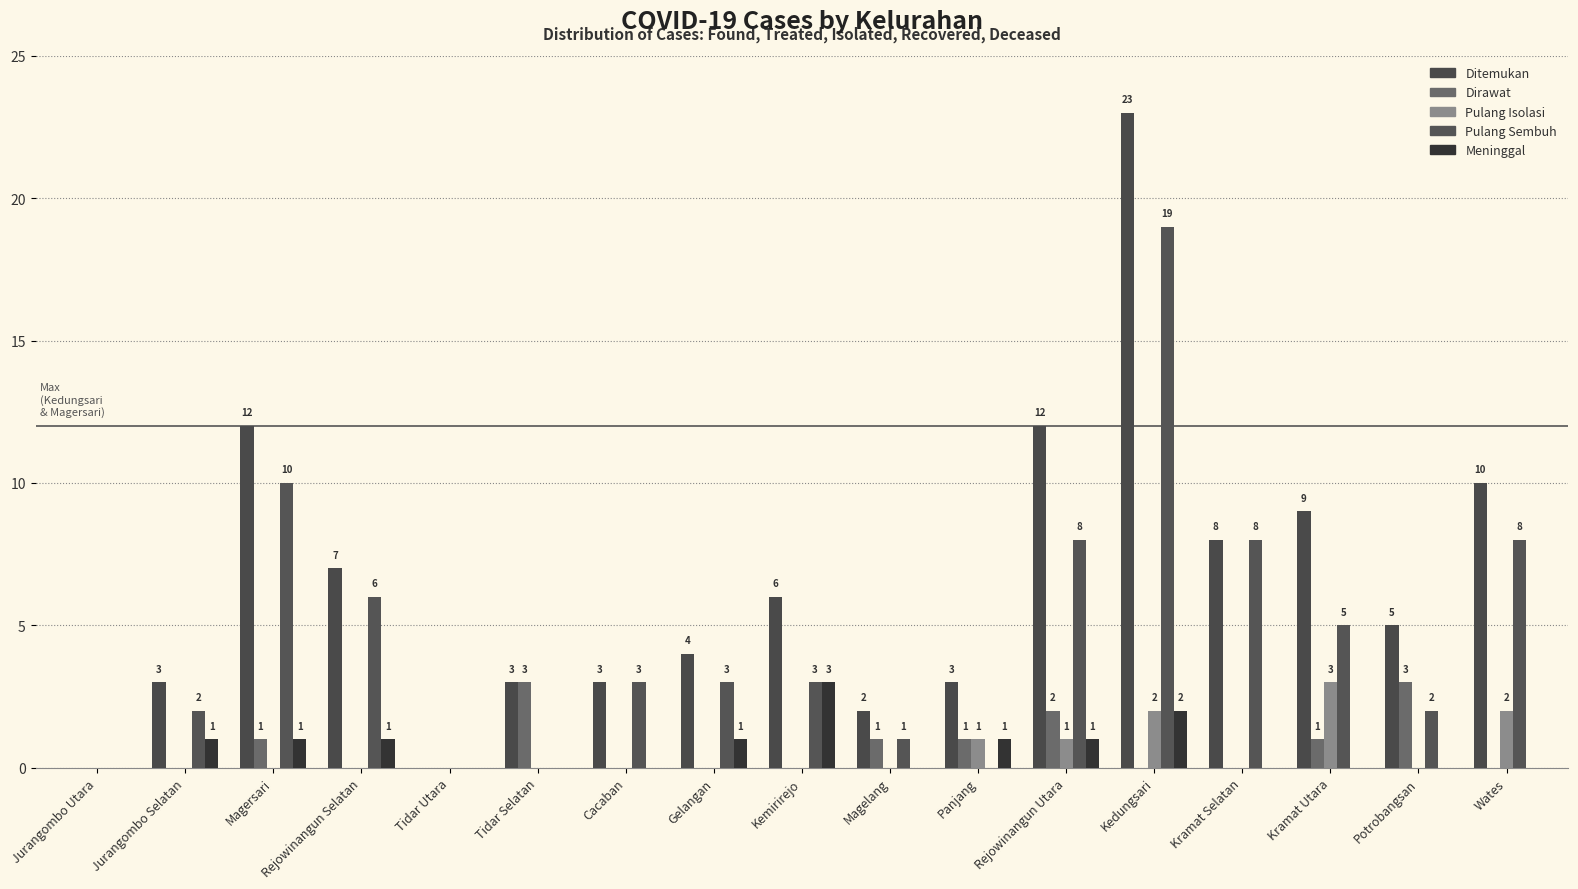

Rank the categories by Meninggal value from highest to lowest.

Kemirirejo, Kedungsari, Jurangombo Selatan, Magersari, Rejowinangun Selatan, Gelangan, Panjang, Rejowinangun Utara, Jurangombo Utara, Tidar Utara, Tidar Selatan, Cacaban, Magelang, Kramat Selatan, Kramat Utara, Potrobangsan, Wates